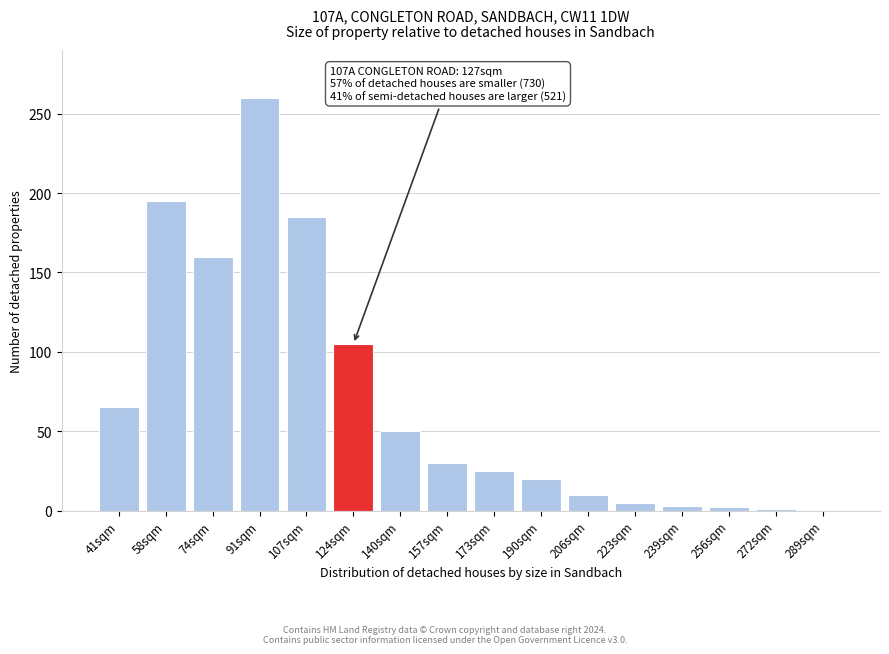

What is the sum of all values?

1116